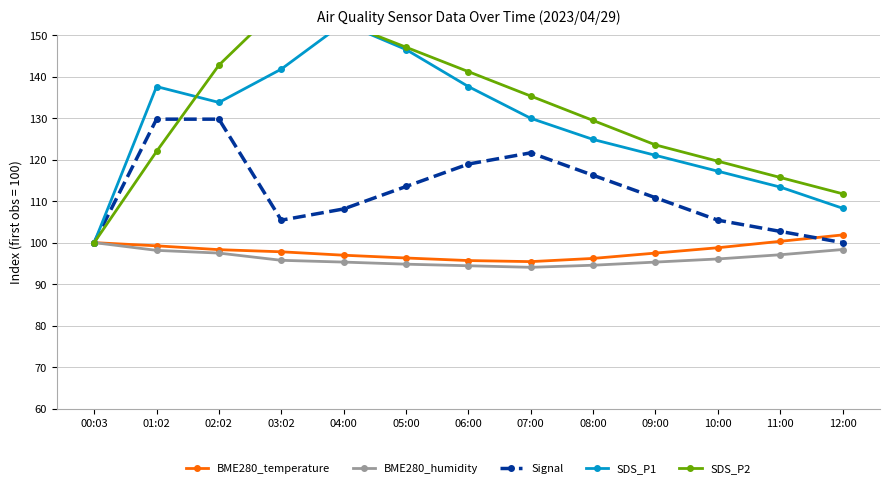

Between 04:00 and 03:02, which is larger?

03:02